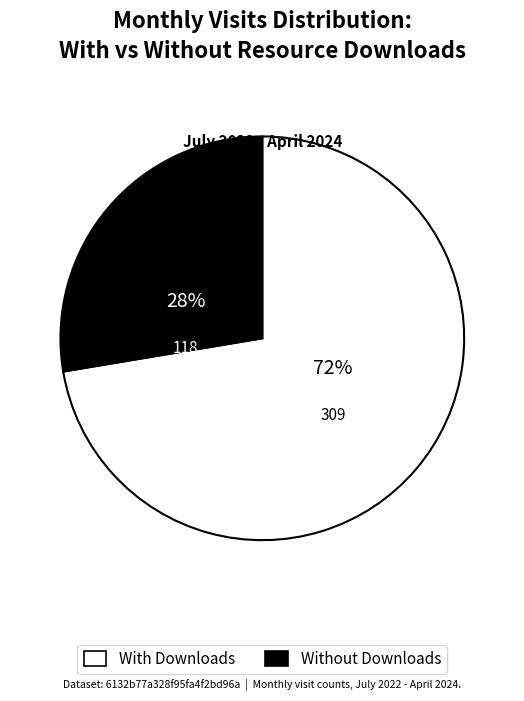

Which slice is the largest?

With Downloads